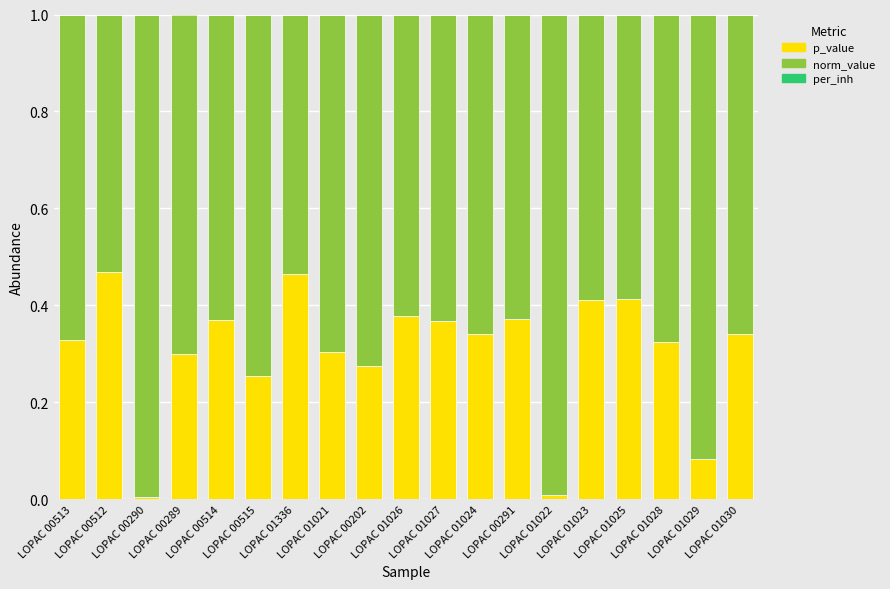

What is the sum of all p_value values?

5.8